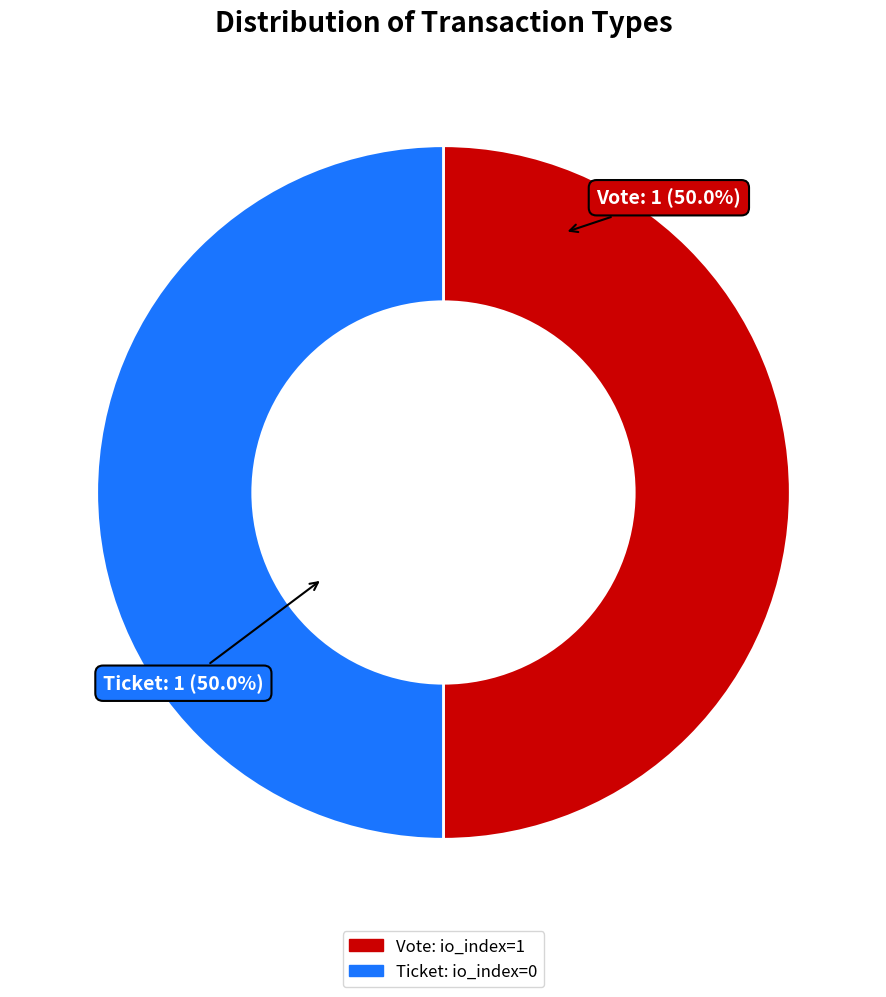

To the nearest percent, what is the average slice percentage?

50%